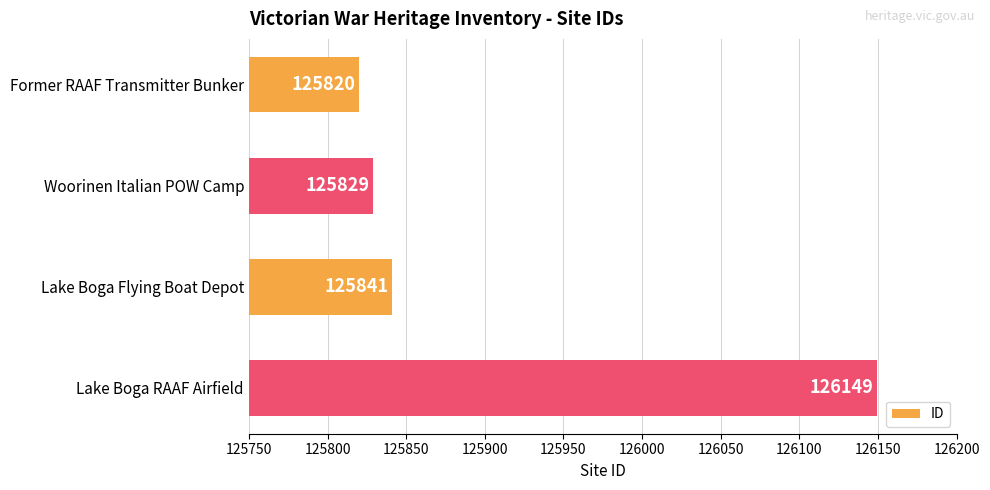

At which category does the chart reach its peak across all series?

Lake Boga RAAF Airfield